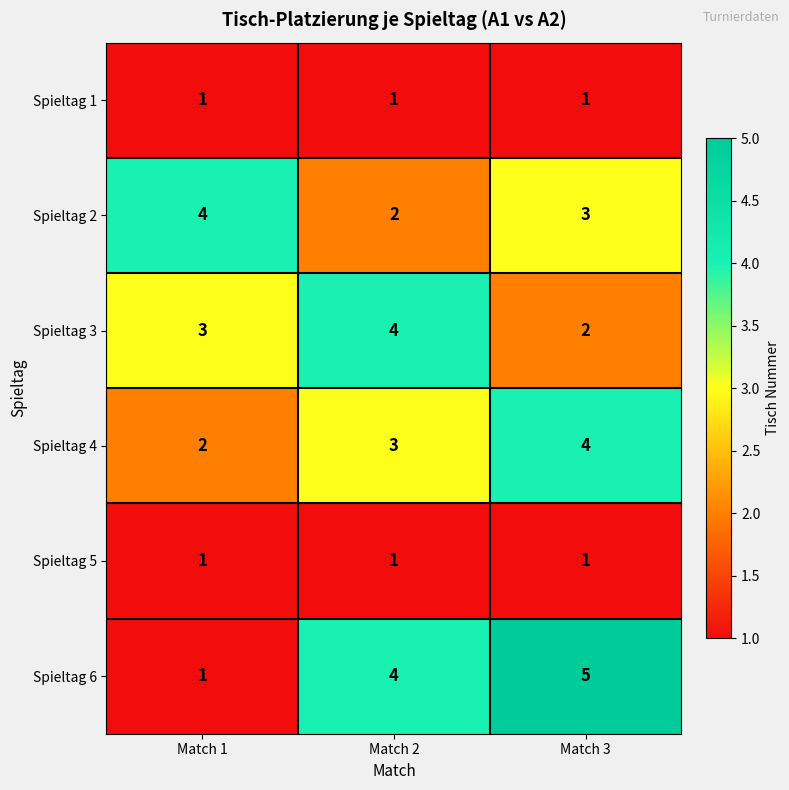

What is the highest value of the Spieltag 2 series?

4